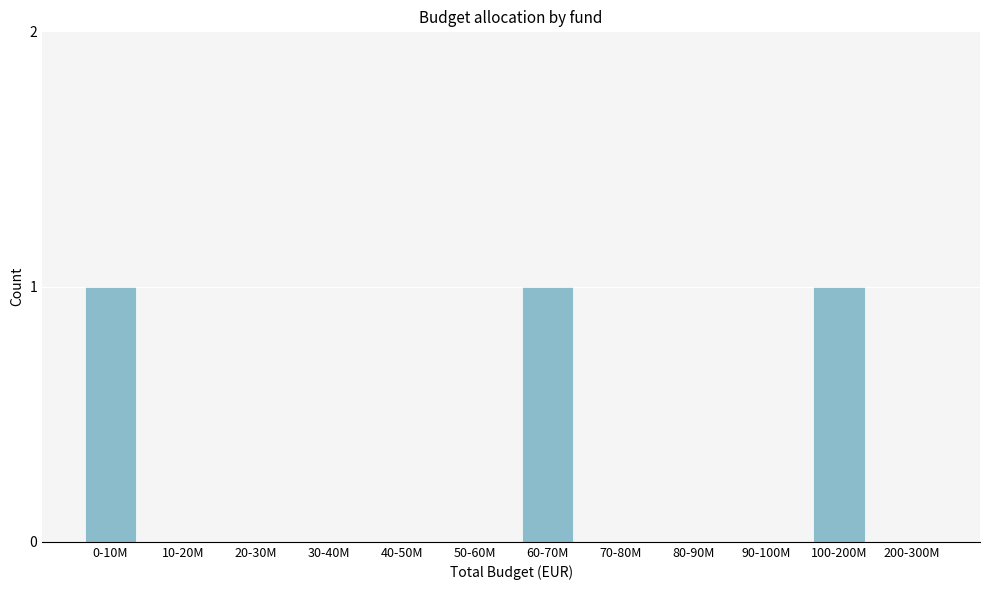

Reading left to right, what are all the values shown in this chart?

0-10M=1	10-20M=0	20-30M=0	30-40M=0	40-50M=0	50-60M=0	60-70M=1	70-80M=0	80-90M=0	90-100M=0	100-200M=1	200-300M=0